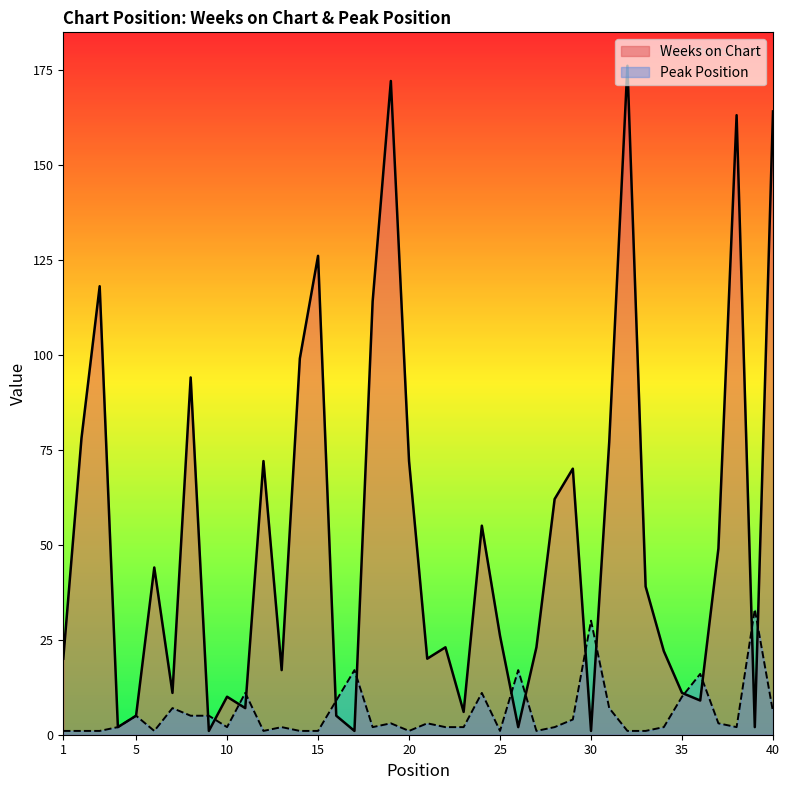

What is the spread (max minus min) of values at 20?

71